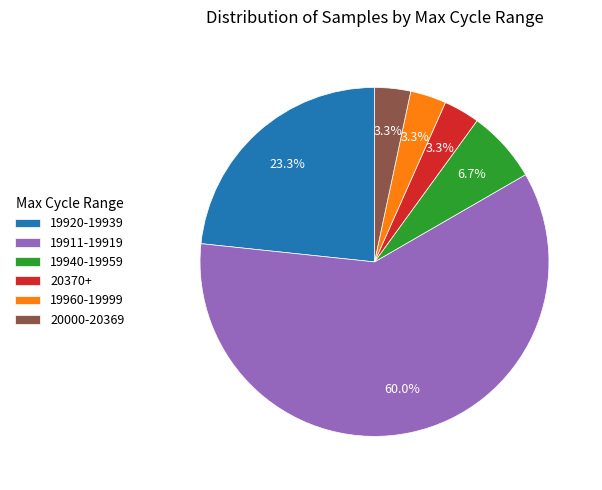

How much of the chart is everything except 19940-19959?

93.3%